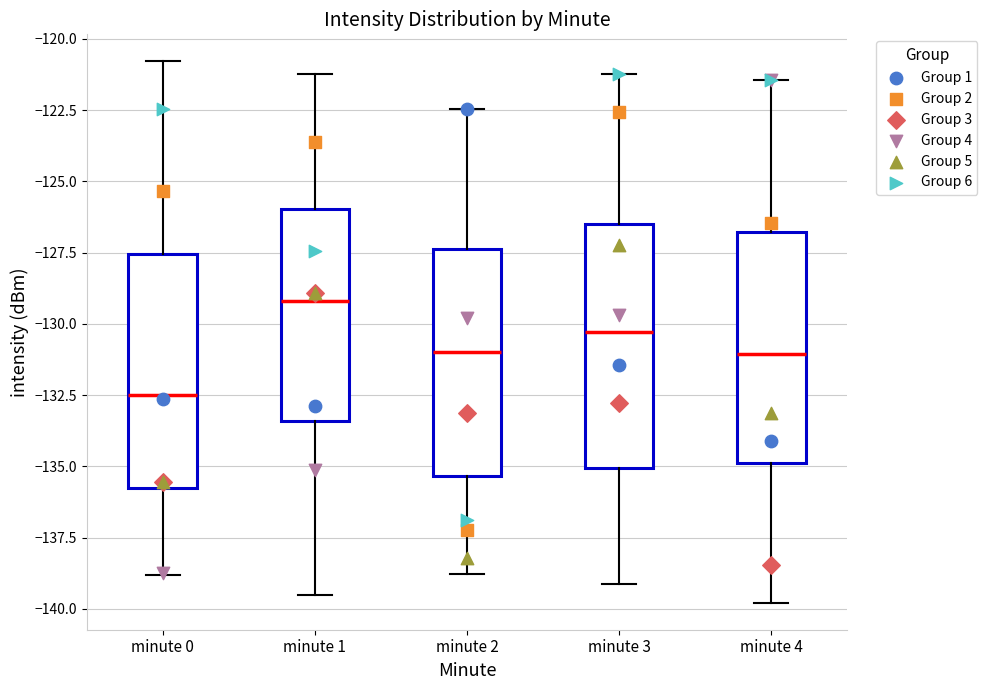

Reading left to right, transcribe this box plot: for each box, give where its median line is, the range the box spans, and where its two whiskers end, as read against the y-axis. The values are not printed on the chart, so give them approximately, as read against the axis.

minute 0: median -132.5, box -136.0 to -127.5, whiskers -139.0 to -121.0
minute 1: median -129.0, box -133.5 to -126.0, whiskers -139.5 to -121.0
minute 2: median -131.0, box -135.5 to -127.5, whiskers -139.0 to -122.5
minute 3: median -130.5, box -135.0 to -126.5, whiskers -139.0 to -121.0
minute 4: median -131.0, box -135.0 to -127.0, whiskers -140.0 to -121.5